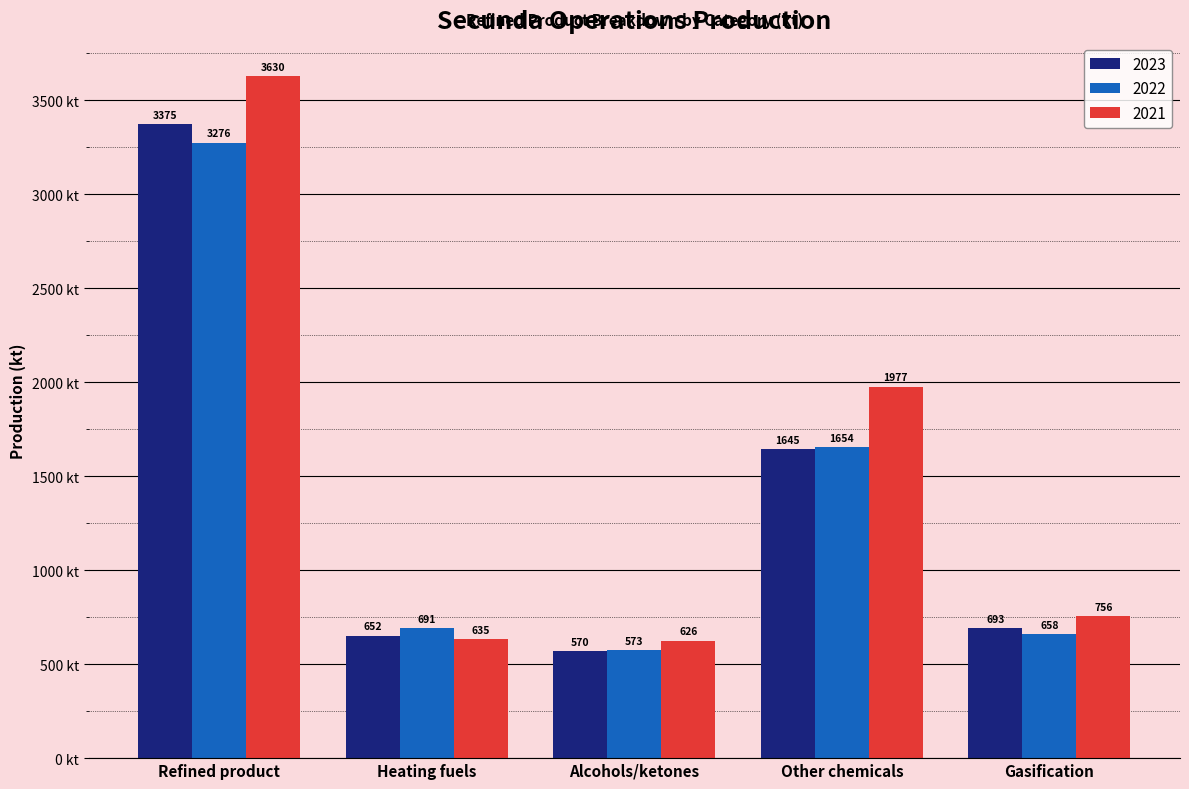

Rank the series by their maximum value, from highest to lowest.

2021, 2023, 2022